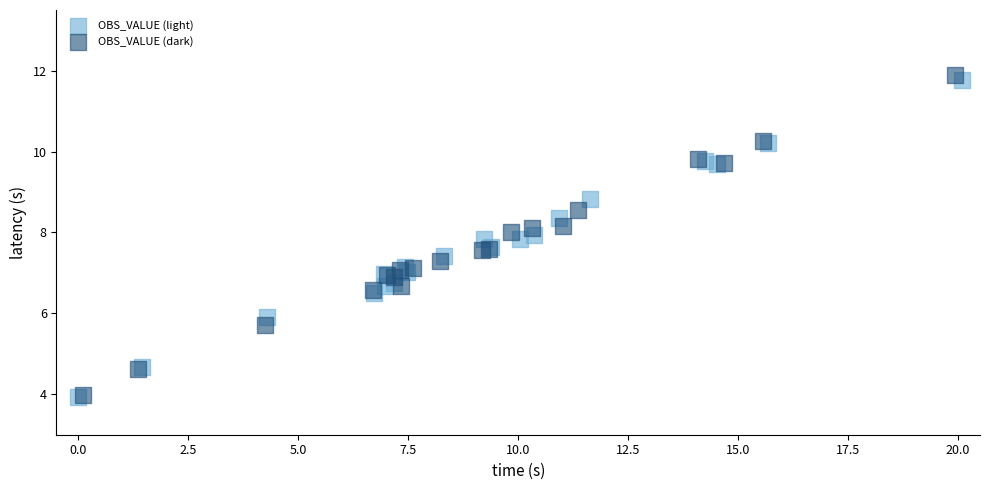

Which series has the widest spread of Y values?

OBS_VALUE (dark)